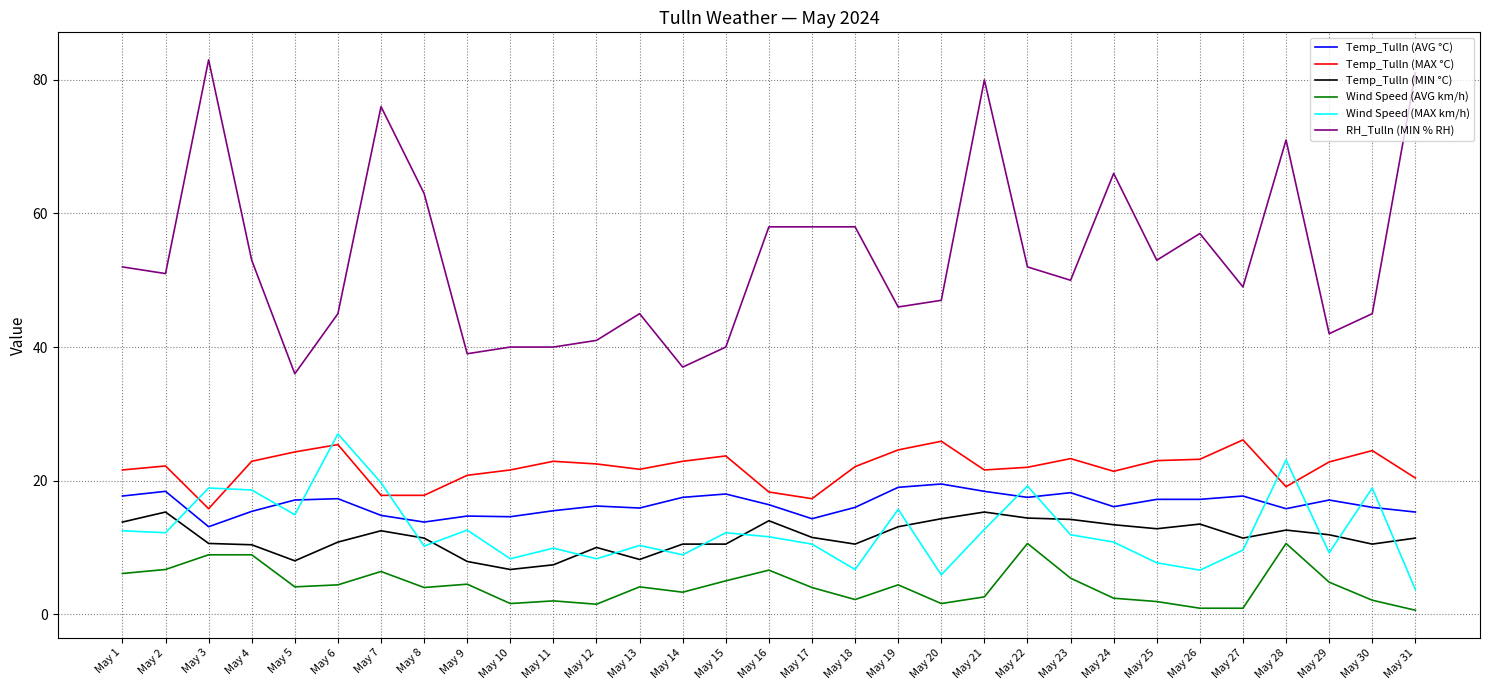

True or false: Wind Speed (AVG km/h) and Temp_Tulln (MAX °C) intersect in this chart.

False